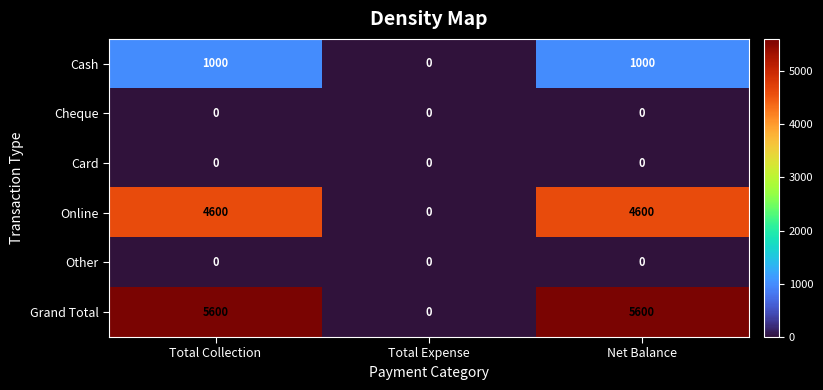

What is the difference between the maximum and minimum values in the Cash series?

1000